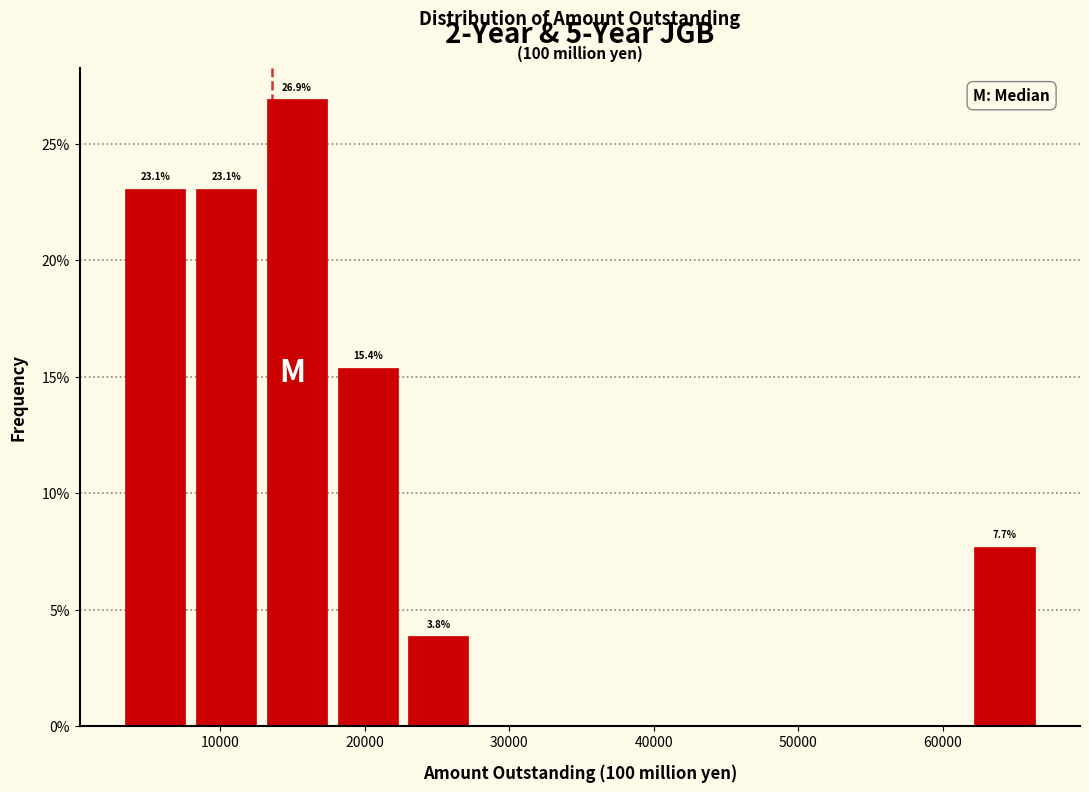

Over which range of the x-axis is the bar tallest?

13000 to 18000